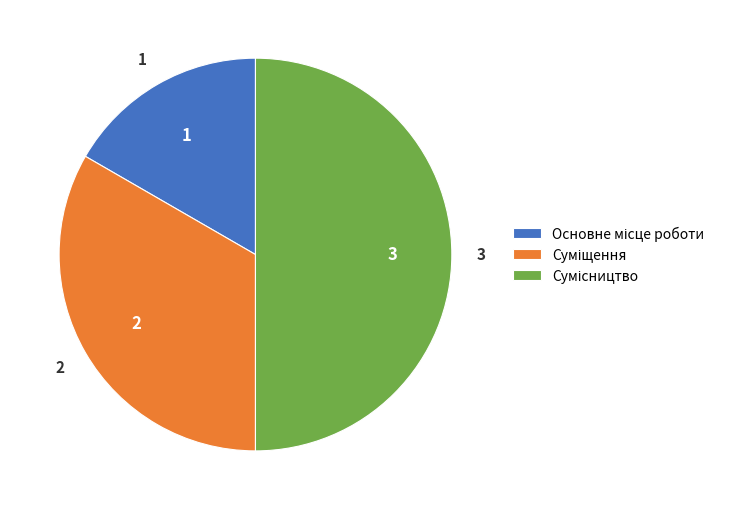

How many slices are in this pie chart?

3